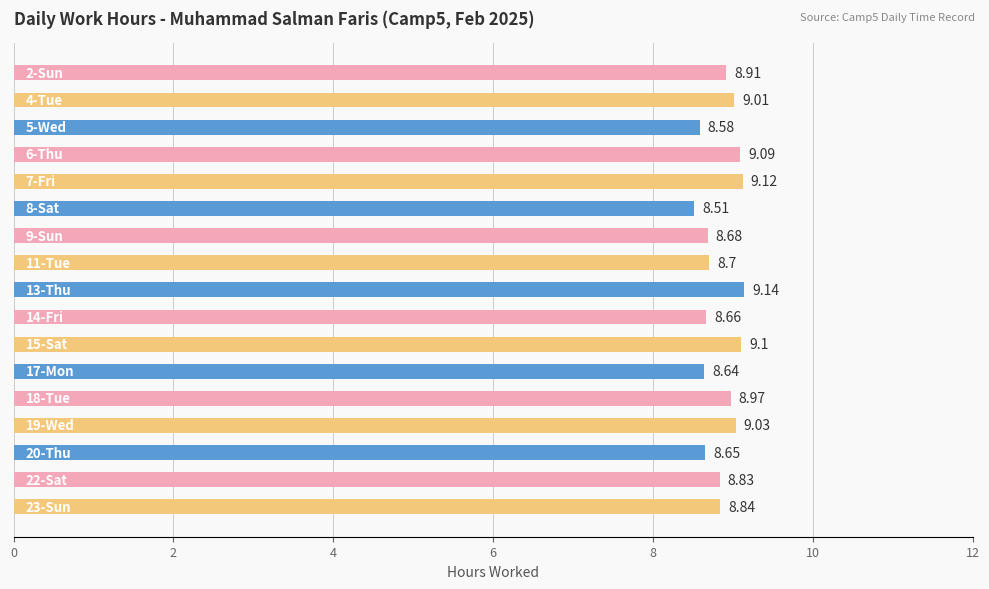

What is the difference between the maximum and minimum values?

0.6